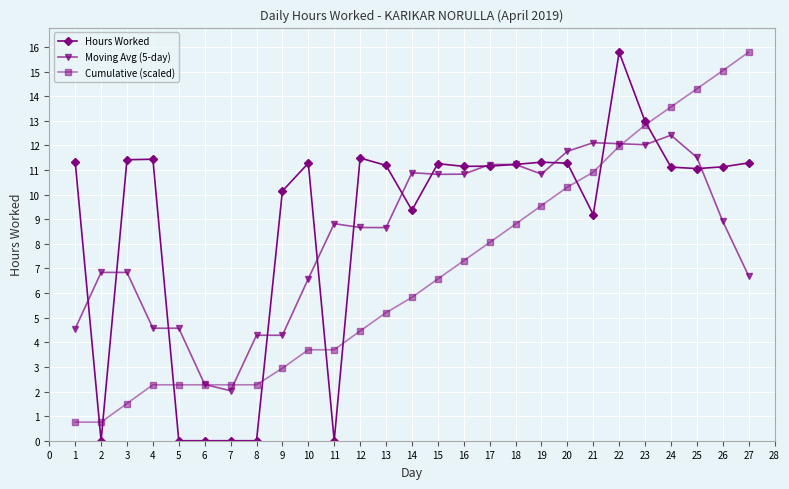

What is the difference between the highest and lowest values at 15?

4.7